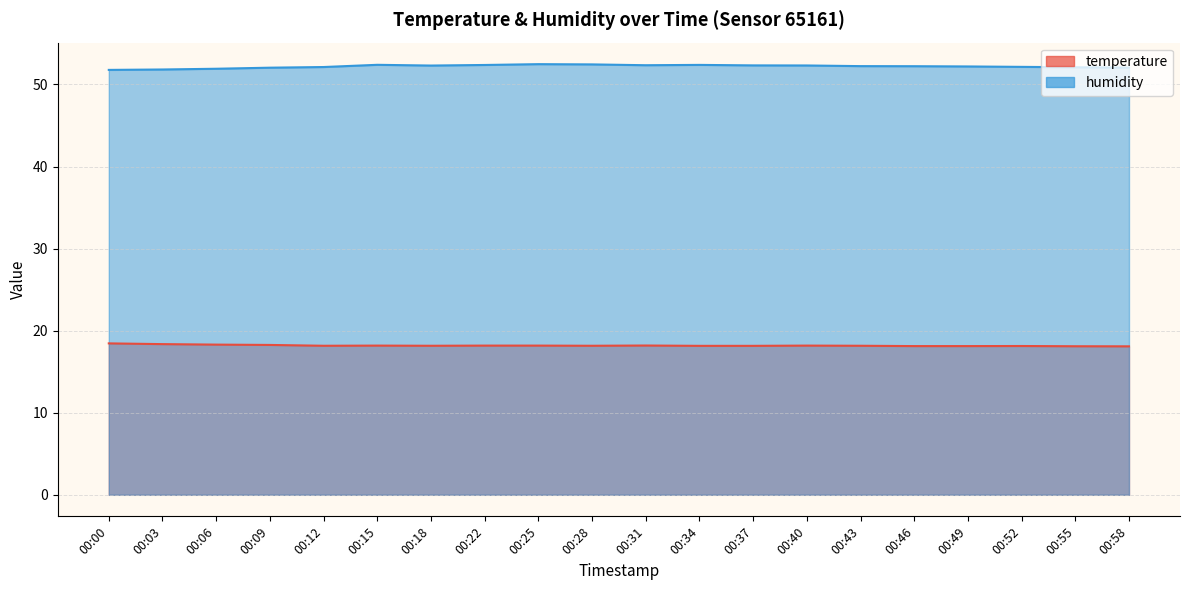

Rank the categories by humidity value from lowest to highest.

00:00, 00:03, 00:06, 00:09, 00:58, 00:55, 00:12, 00:52, 00:49, 00:46, 00:43, 00:18, 00:40, 00:37, 00:31, 00:22, 00:34, 00:15, 00:28, 00:25